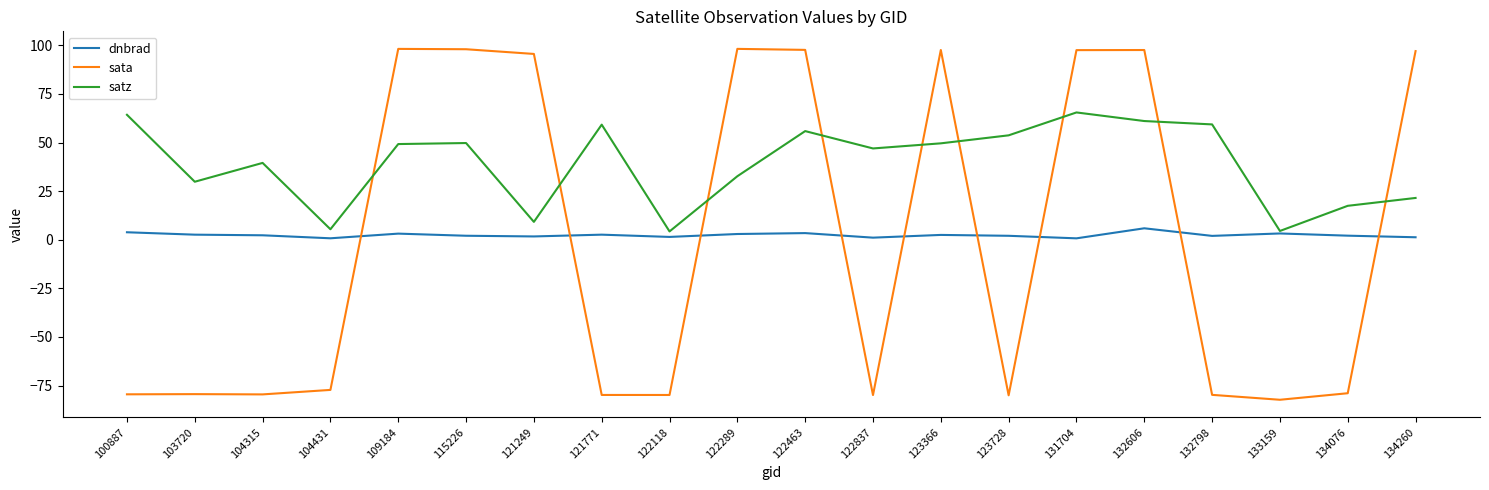

At 123728, list the series in order from smallest to largest.

sata, dnbrad, satz